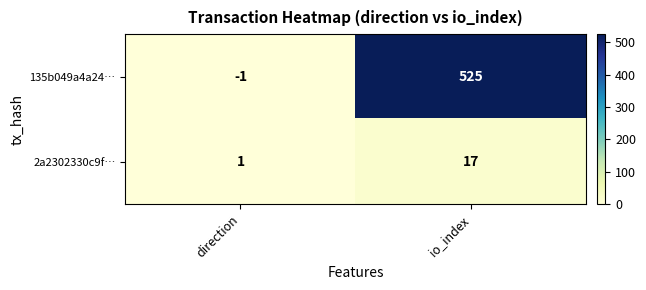

List the series in order of their peak value, highest first.

135b049a4a24…, 2a2302330c9f…